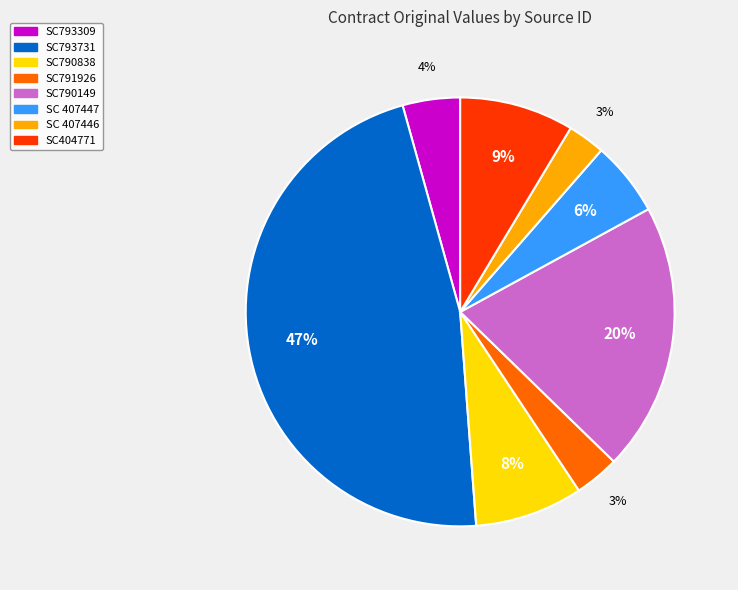

To the nearest percent, what percentage of the pie is SC790838?

8%